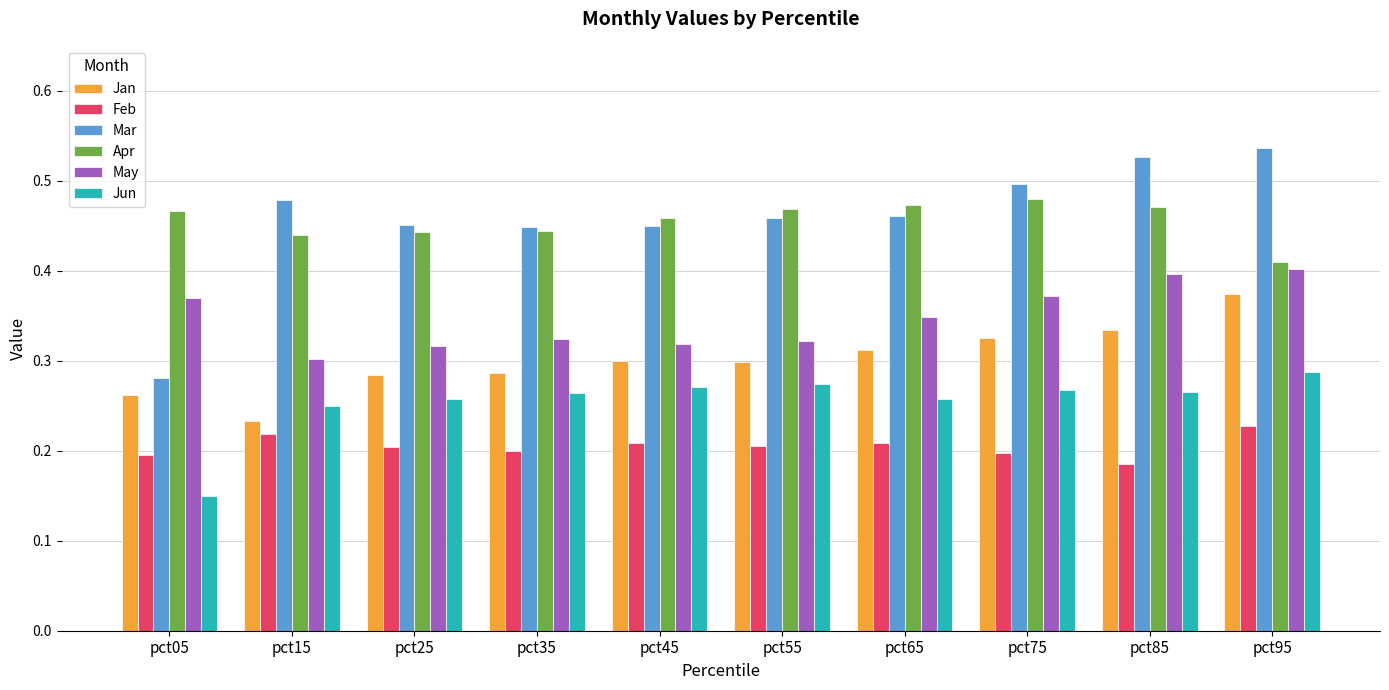

Rank the series by their maximum value, from lowest to highest.

Feb, Jun, Jan, May, Apr, Mar